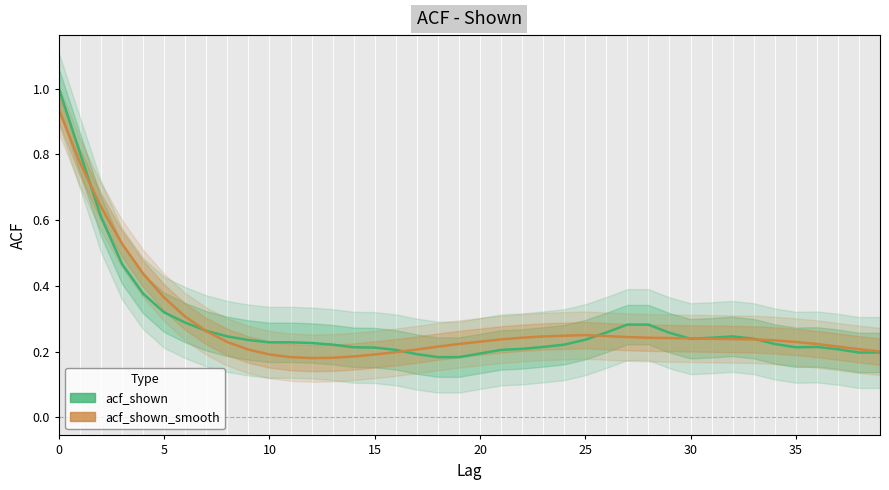

The acf_shown_smooth series shows 0.5 at 0. True or false?

False